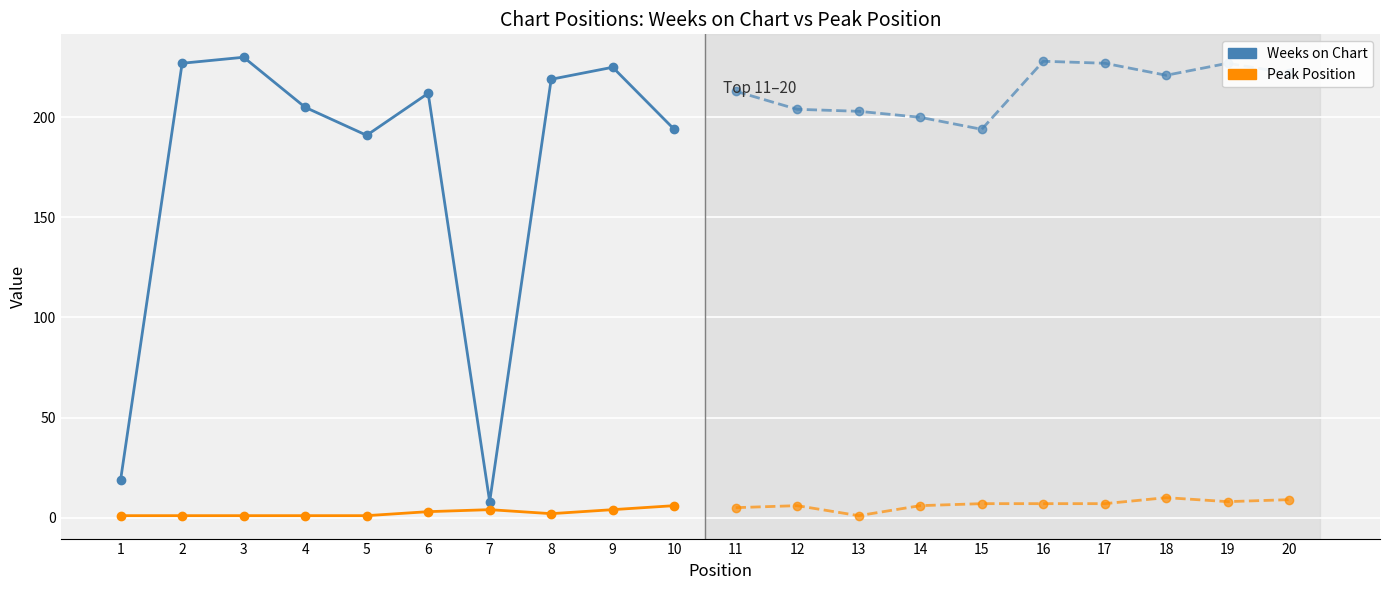

What is the approximate value of Weeks on Chart at 3?

230